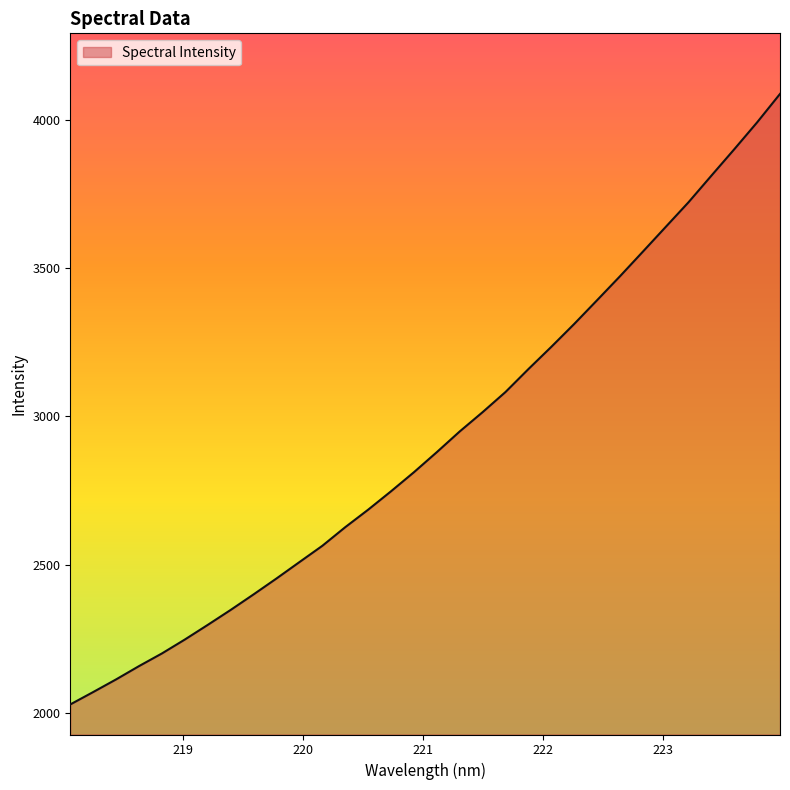

Reading left to right, what are all the values shown in this chart?

2028.1	2070.0	2112.6	2157.5	2200.2	2247.2	2296.6	2347.0	2399.4	2453.1	2508.3	2563.2	2626.0	2685.0	2747.2	2811.5	2879.2	2949.0	3014.1	3082.0	3159.3	3234.2	3311.4	3391.5	3472.2	3555.2	3638.8	3722.2	3811.9	3900.9	3991.7	4087.6